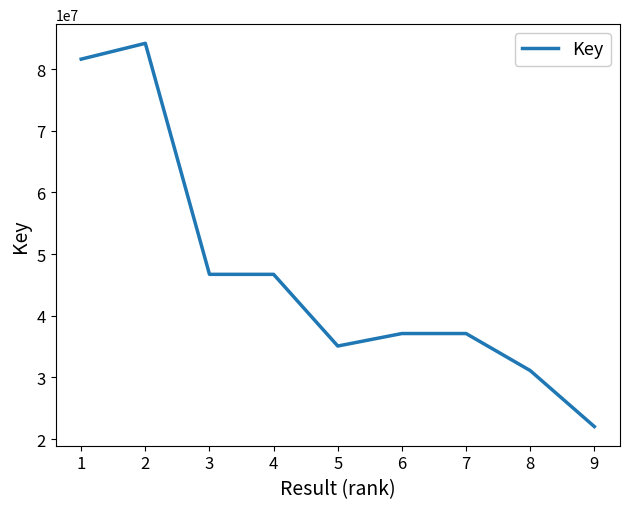

The value at 2 is 84189723. True or false?

True